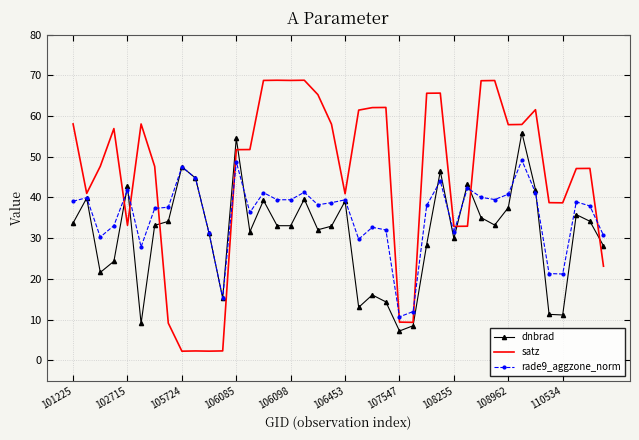

What are all the series names shown in the legend?

dnbrad, satz, rade9_aggzone_norm